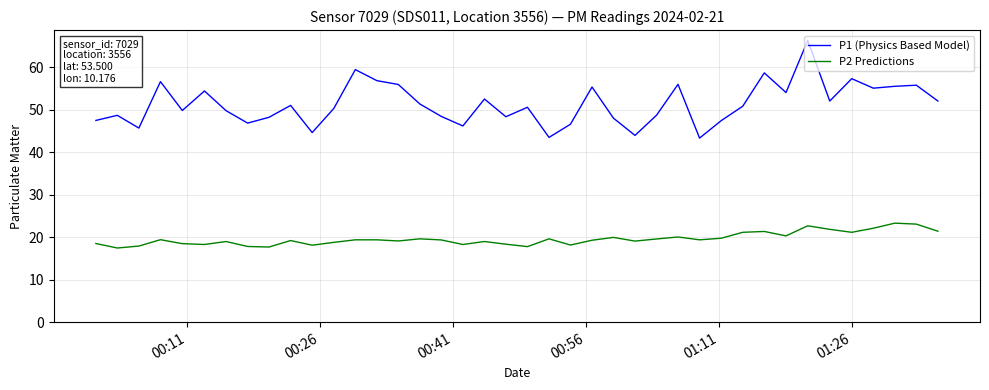

What is the difference between the maximum and minimum values in the P1 (Physics Based Model) series?

23.0